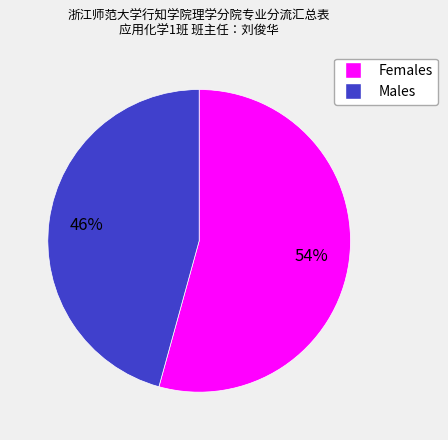

To the nearest percent, what is the average slice percentage?

50%